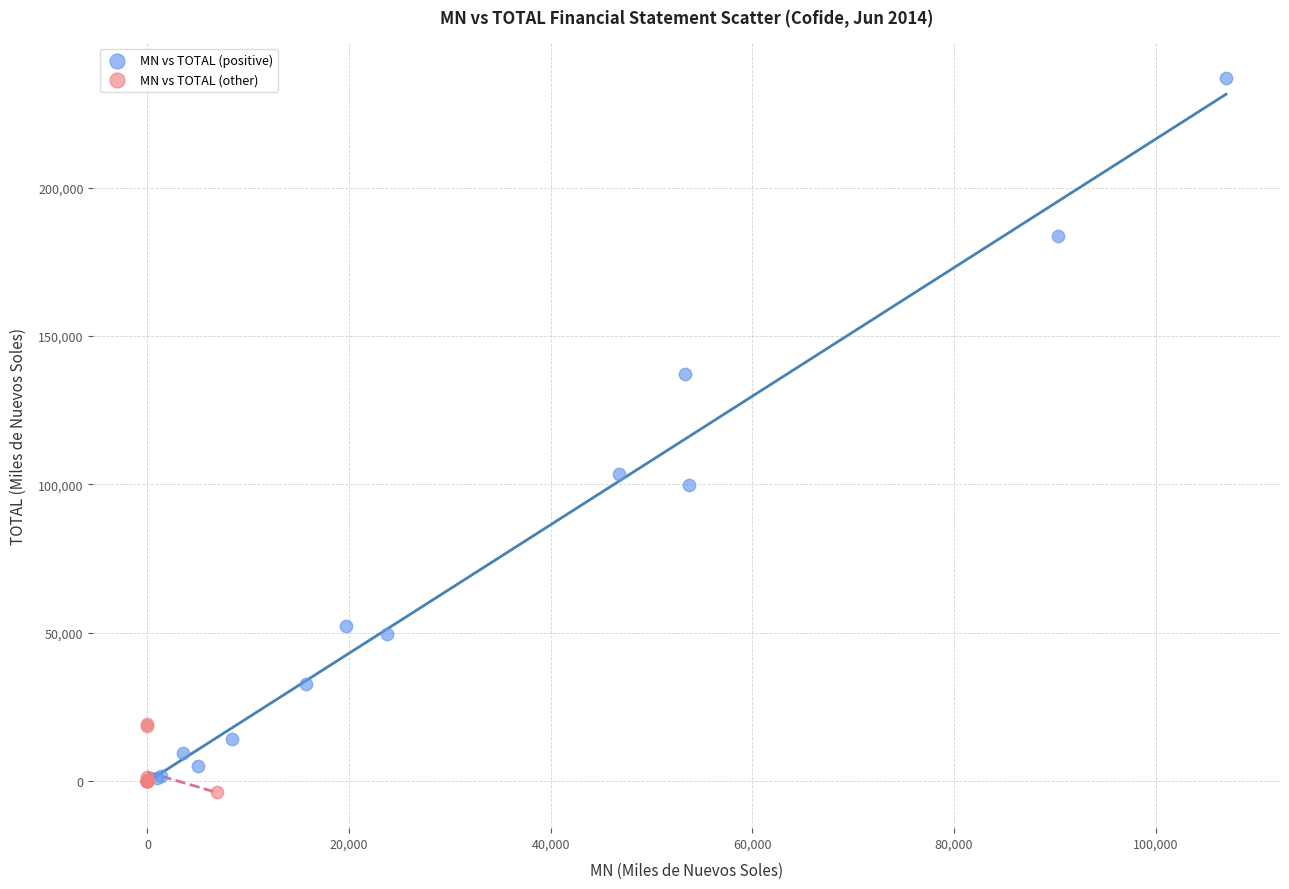

Which series has the widest spread of Y values?

MN vs TOTAL (positive)